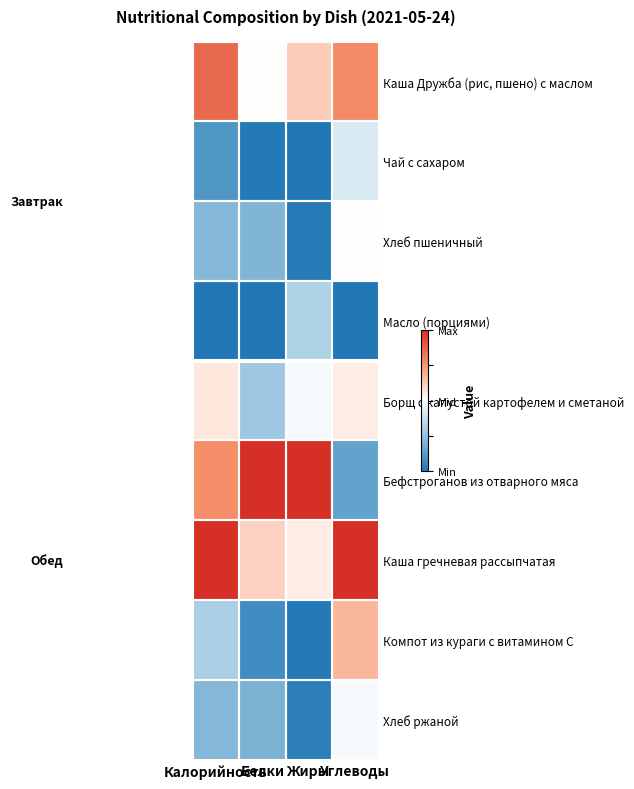

What is the difference between the highest and lowest values at Углеводы?

2.0